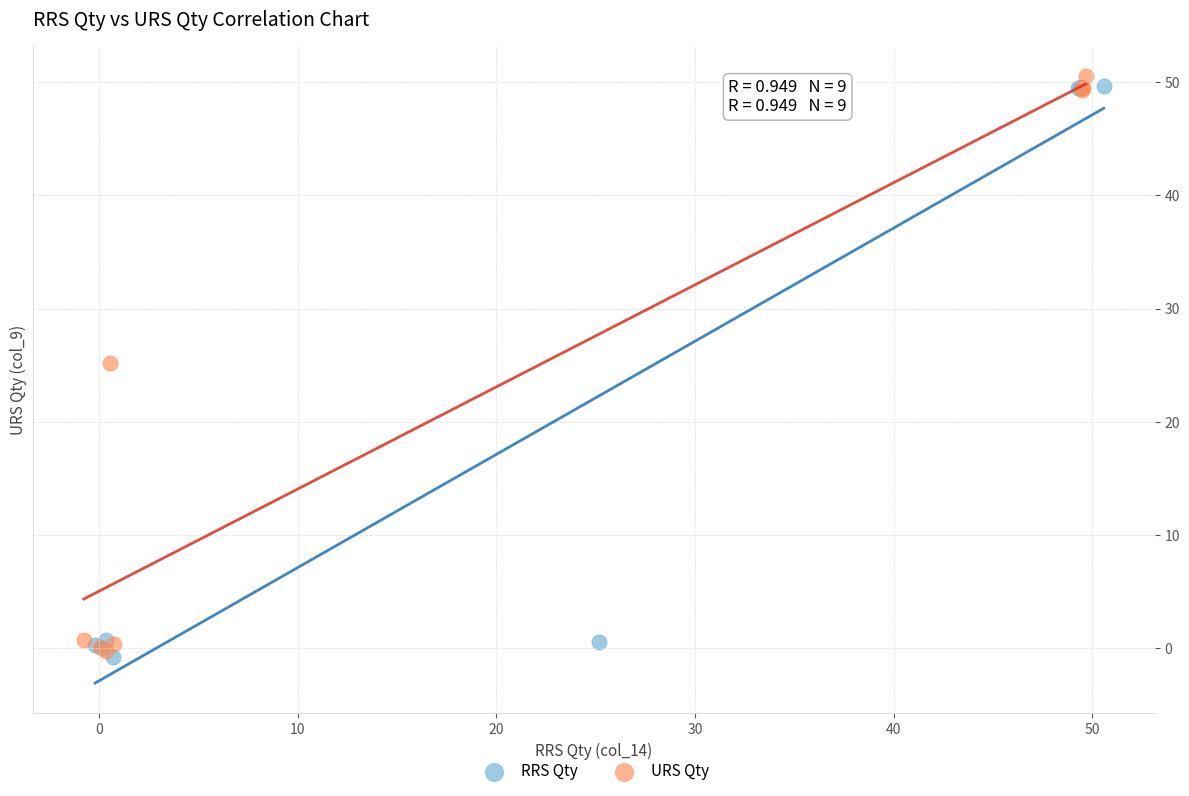

What are all the series names shown in the legend?

RRS Qty, URS Qty